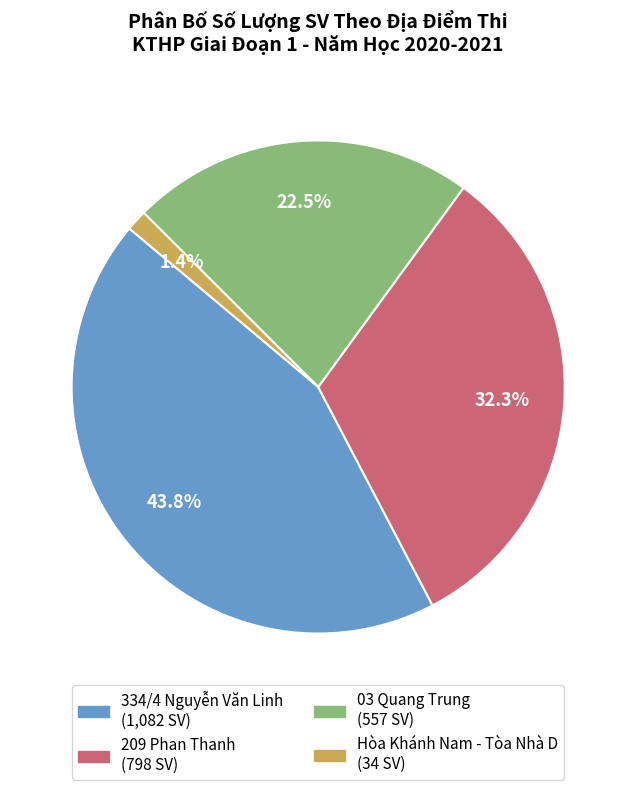

Does any single category account for the majority?

No